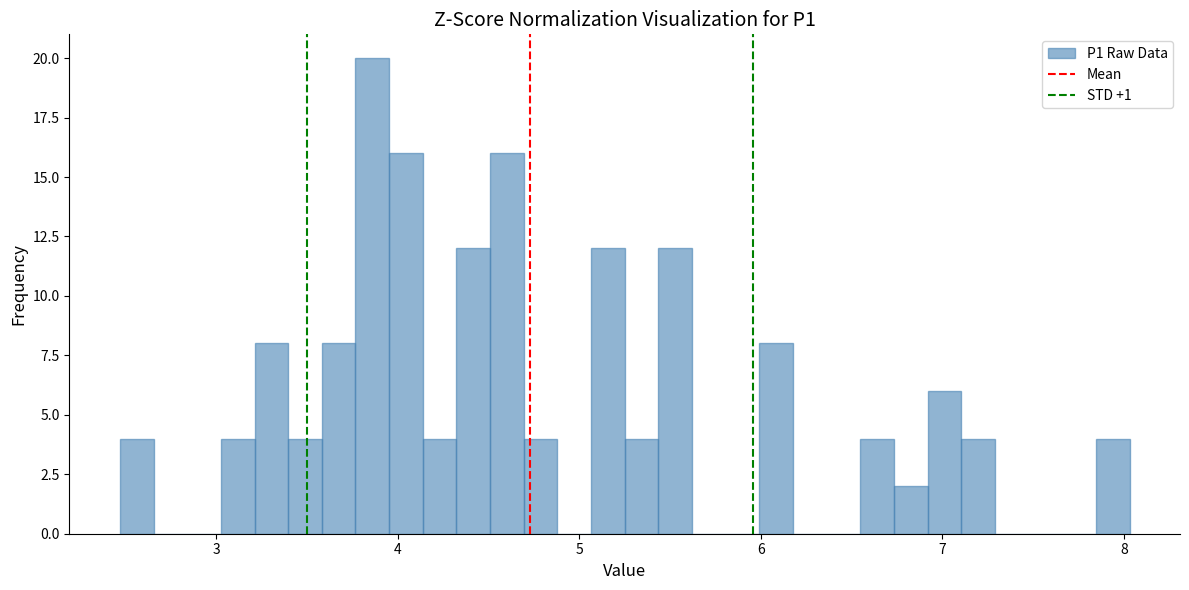

Around what value on the x-axis is the tallest bar? Give the approximate position of its centre, as read against the axis.

3.9